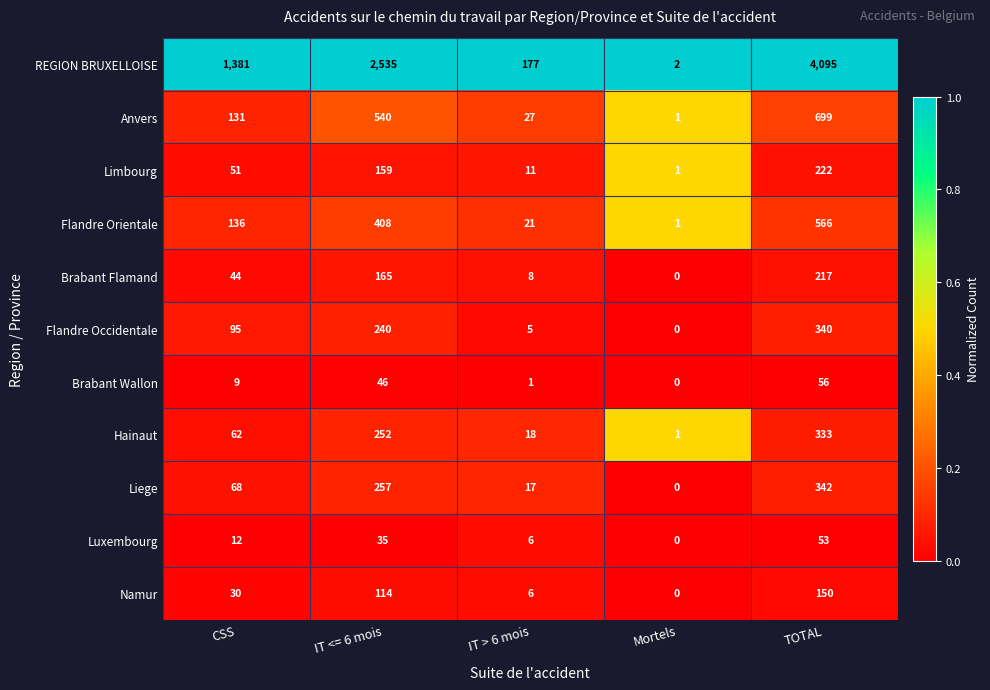

At TOTAL, list the series in order from smallest to largest.

Luxembourg, Brabant Wallon, Namur, Brabant Flamand, Limbourg, Hainaut, Flandre Occidentale, Liege, Flandre Orientale, Anvers, REGION BRUXELLOISE